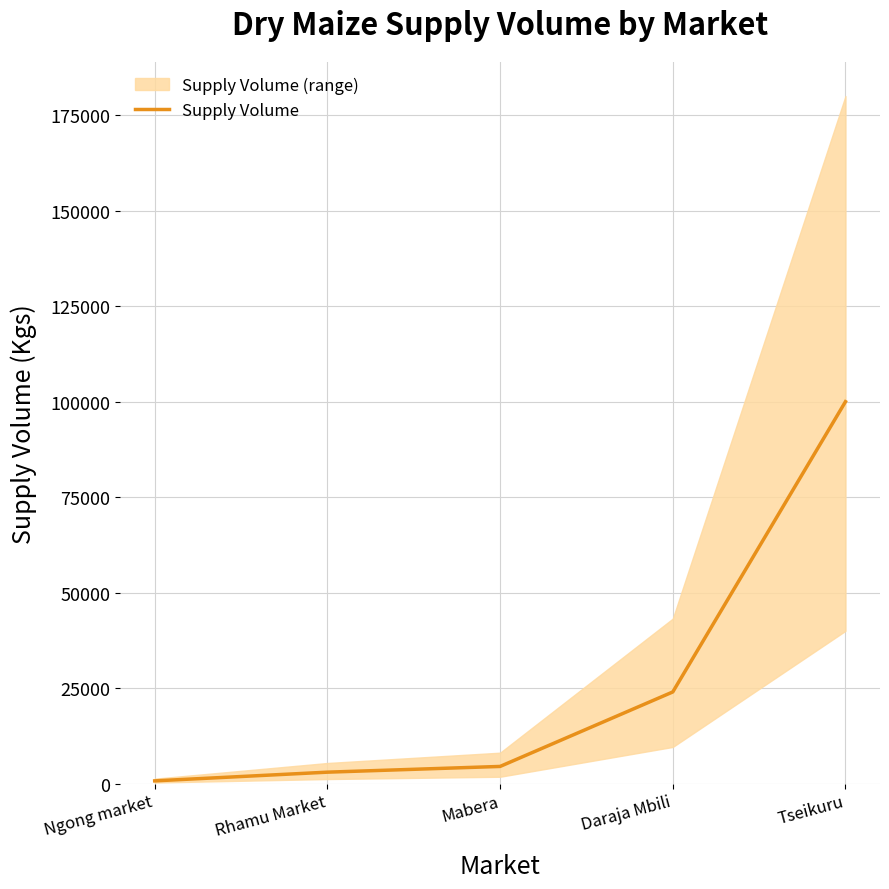

Count the number of values greater than 4500.

2